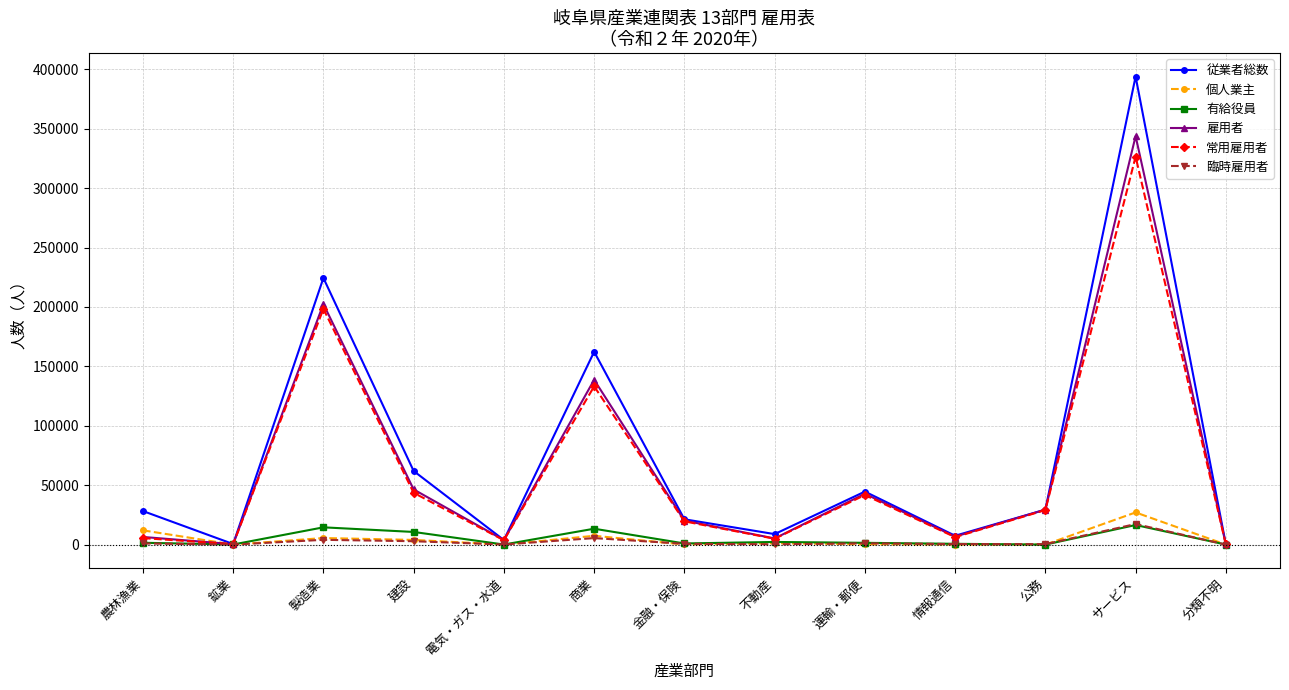

What is the difference between the maximum and minimum values in the 従業者総数 series?

393740